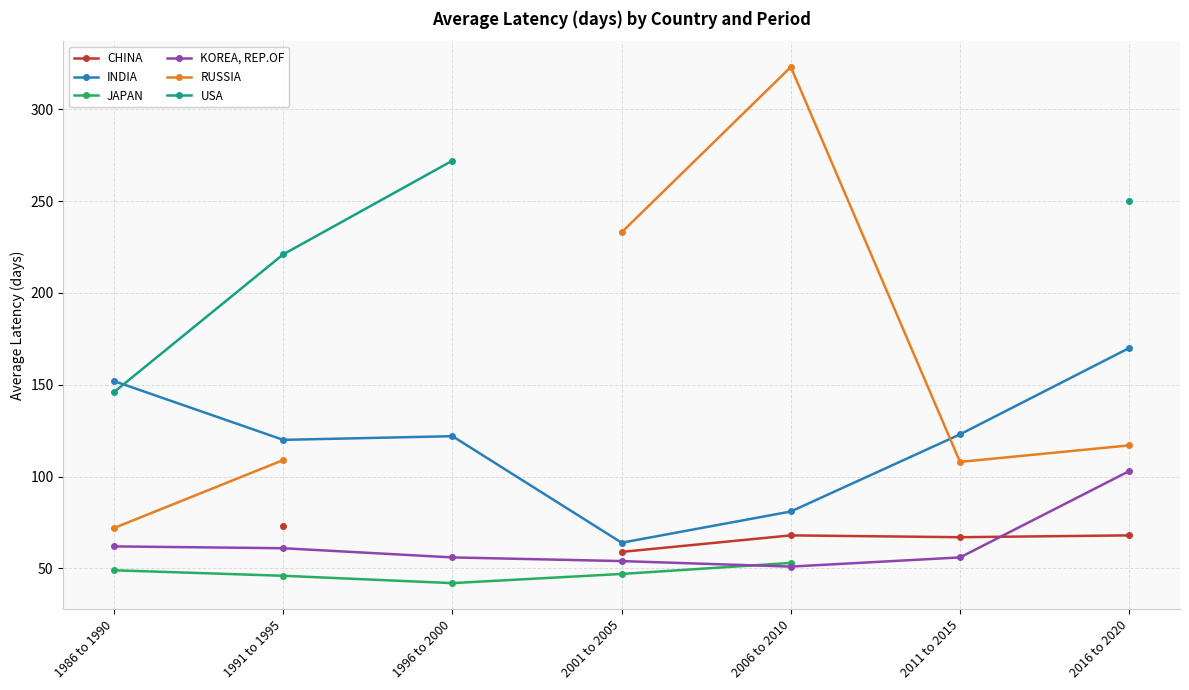

Does the chart have visible grid lines?

Yes